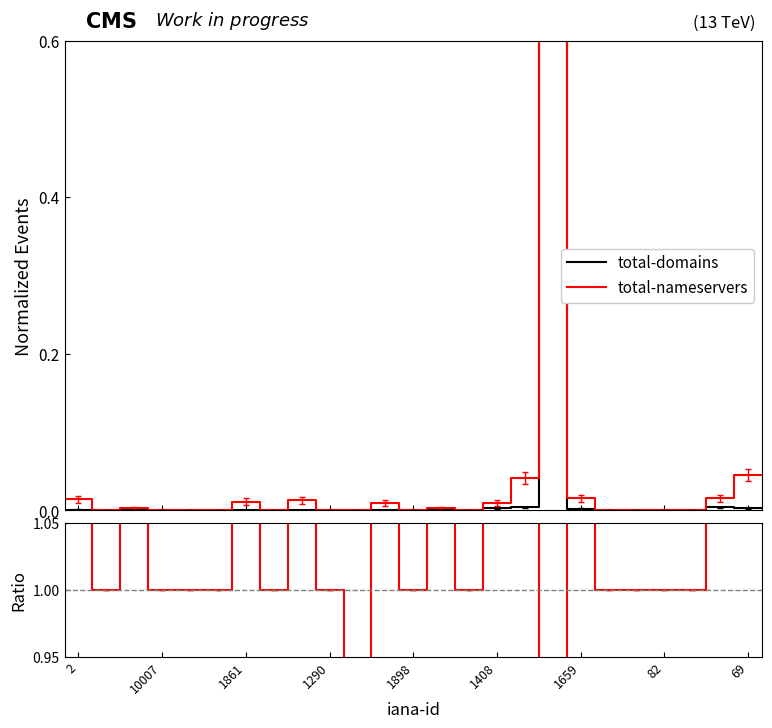

What is the difference between the second highest and second lowest values in the ratio series?

18.0